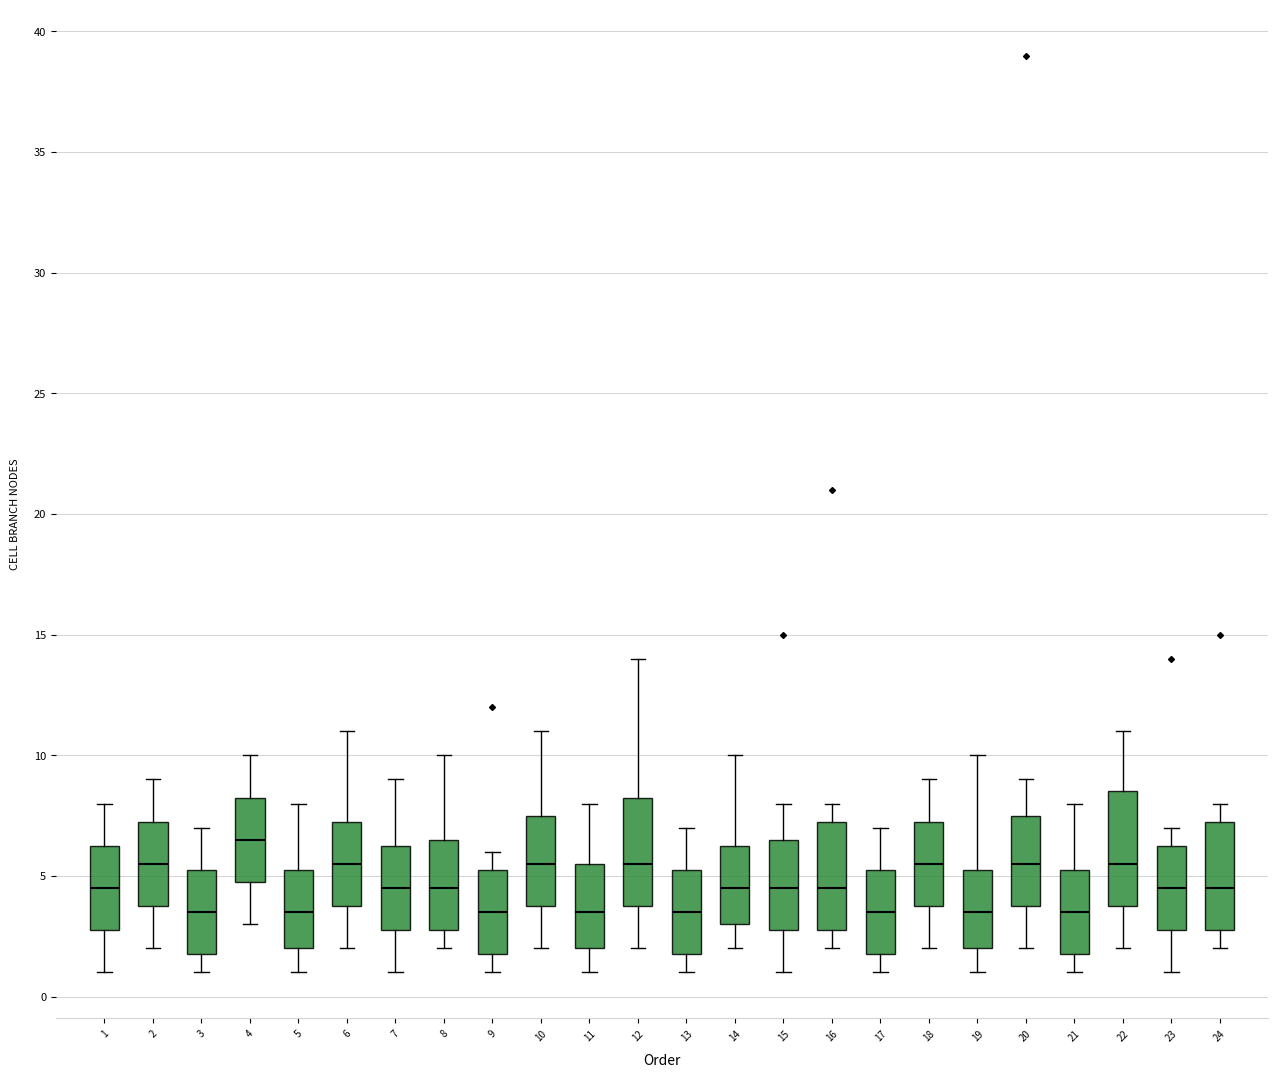

Reading left to right, read every box against the y-axis: the position of its median line, the range the box covers, and the ends of its whiskers. The values are not printed on the chart, so give them approximately, as read against the axis.

1: median 4.5, box 3.0 to 6.5, whiskers 1.0 to 8.0
2: median 5.5, box 4.0 to 7.5, whiskers 2.0 to 9.0
3: median 3.5, box 2.0 to 5.5, whiskers 1.0 to 7.0
4: median 6.5, box 5.0 to 8.5, whiskers 3.0 to 10.0
5: median 3.5, box 2.0 to 5.5, whiskers 1.0 to 8.0
6: median 5.5, box 4.0 to 7.5, whiskers 2.0 to 11.0
7: median 4.5, box 3.0 to 6.5, whiskers 1.0 to 9.0
8: median 4.5, box 3.0 to 6.5, whiskers 2.0 to 10.0
9: median 3.5, box 2.0 to 5.5, whiskers 1.0 to 6.0
10: median 5.5, box 4.0 to 7.5, whiskers 2.0 to 11.0
11: median 3.5, box 2.0 to 5.5, whiskers 1.0 to 8.0
12: median 5.5, box 4.0 to 8.5, whiskers 2.0 to 14.0
13: median 3.5, box 2.0 to 5.5, whiskers 1.0 to 7.0
14: median 4.5, box 3.0 to 6.5, whiskers 2.0 to 10.0
15: median 4.5, box 3.0 to 6.5, whiskers 1.0 to 8.0
16: median 4.5, box 3.0 to 7.5, whiskers 2.0 to 8.0
17: median 3.5, box 2.0 to 5.5, whiskers 1.0 to 7.0
18: median 5.5, box 4.0 to 7.5, whiskers 2.0 to 9.0
19: median 3.5, box 2.0 to 5.5, whiskers 1.0 to 10.0
20: median 5.5, box 4.0 to 7.5, whiskers 2.0 to 9.0
21: median 3.5, box 2.0 to 5.5, whiskers 1.0 to 8.0
22: median 5.5, box 4.0 to 8.5, whiskers 2.0 to 11.0
23: median 4.5, box 3.0 to 6.5, whiskers 1.0 to 7.0
24: median 4.5, box 3.0 to 7.5, whiskers 2.0 to 8.0